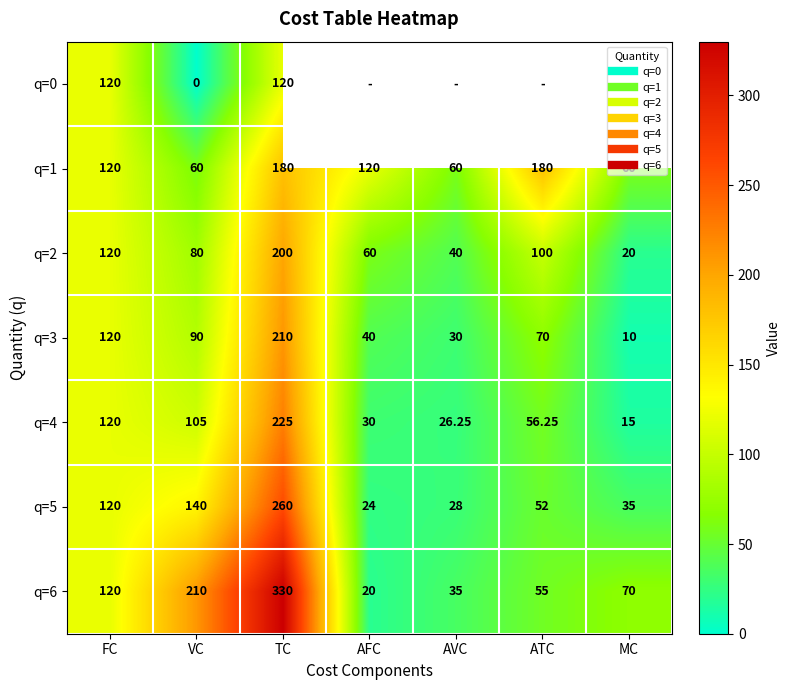

At which category does the chart reach its peak across all series?

TC